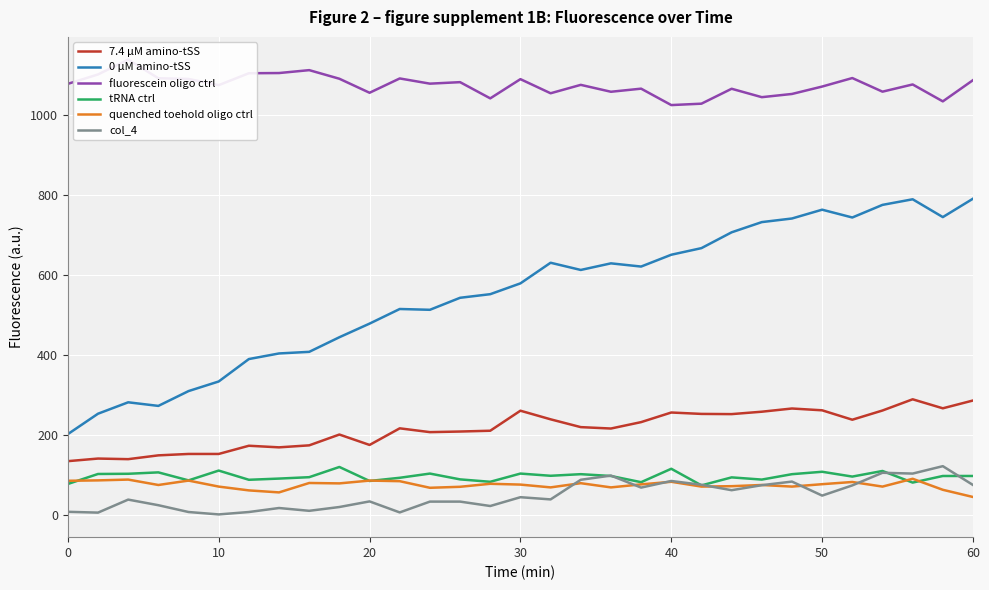

True or false: quenched toehold oligo ctrl and 7.4 µM amino-tSS intersect in this chart.

False